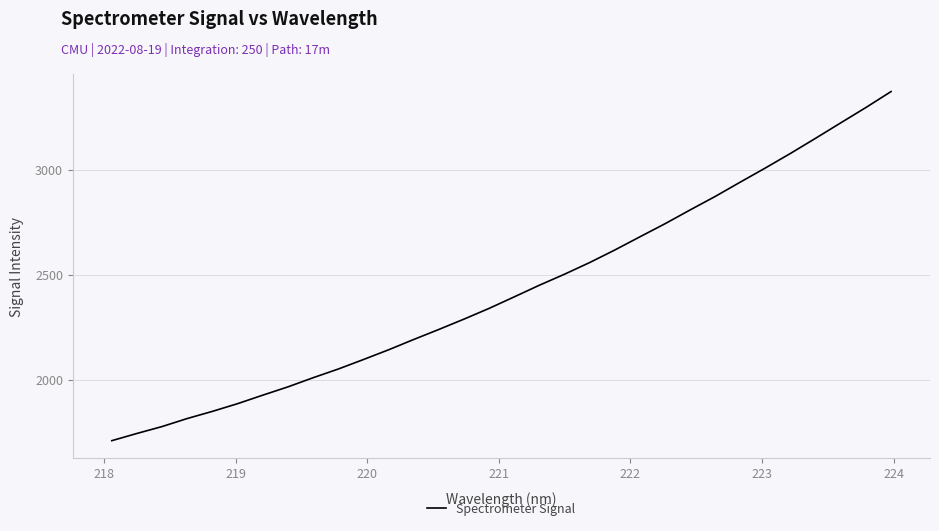

What is the minimum value shown in the chart?

1710.0